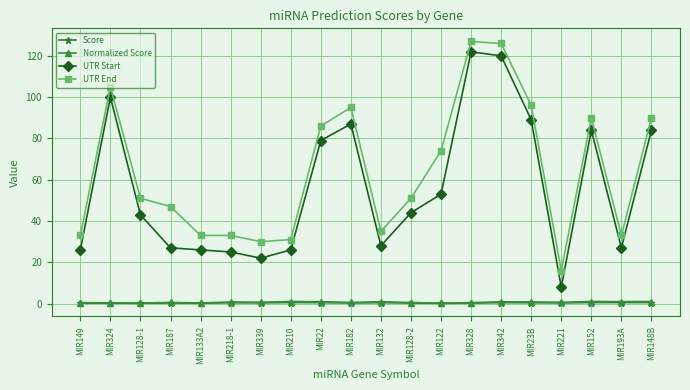

What is the label of the 8th point from the left?

MIR210